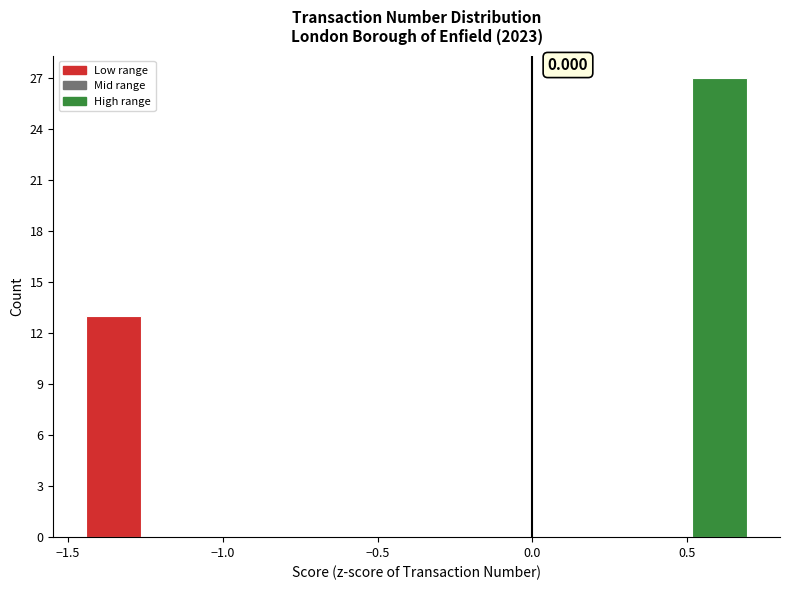

Read against the x-axis, roughly where is the centre of the tallest bar?

0.60